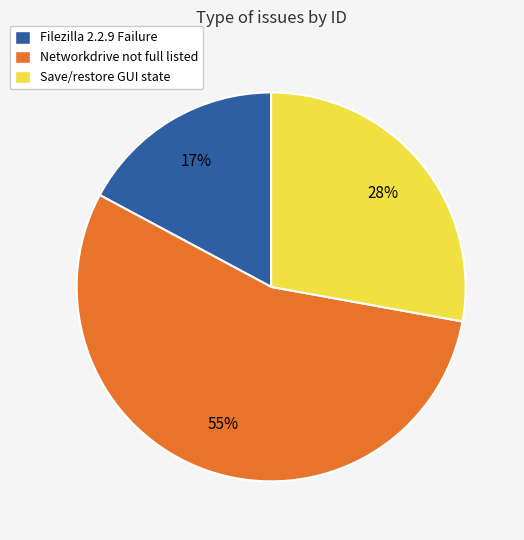

Rank the categories by value from highest to lowest.

Networkdrive not full listed, Save/restore GUI state, Filezilla 2.2.9 Failure